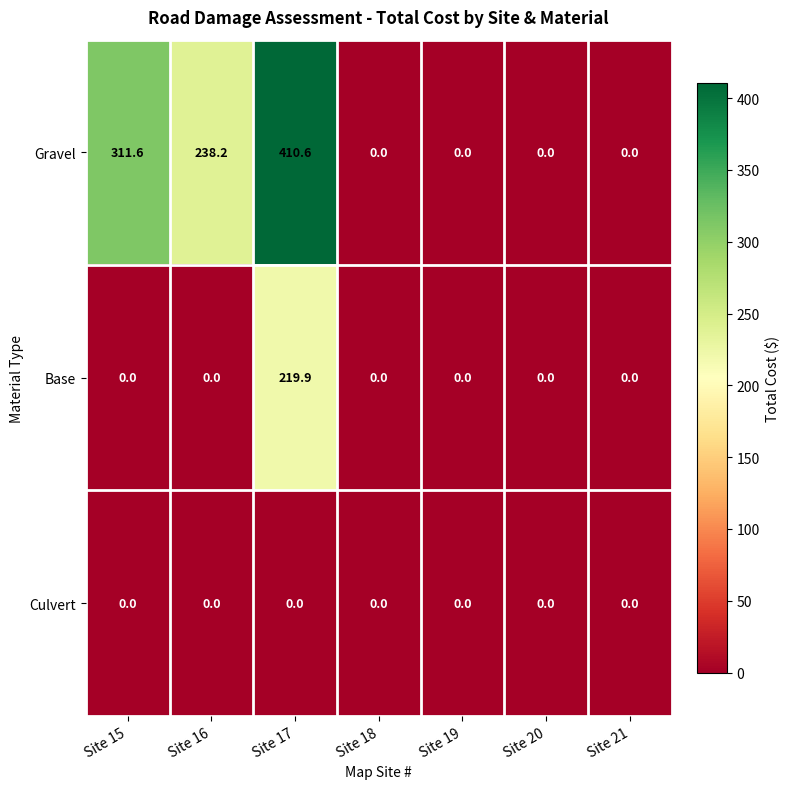

How many distinct data groups are displayed?

3